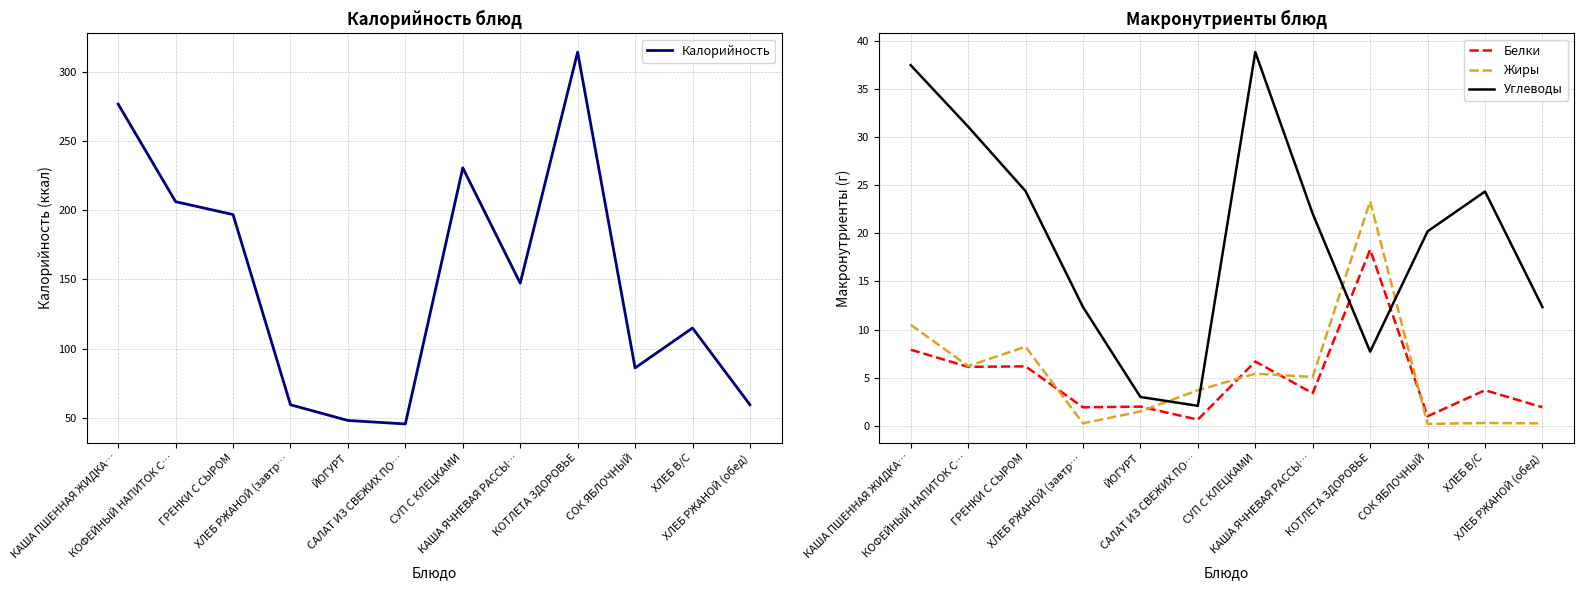

How many lines are shown in the chart?

4